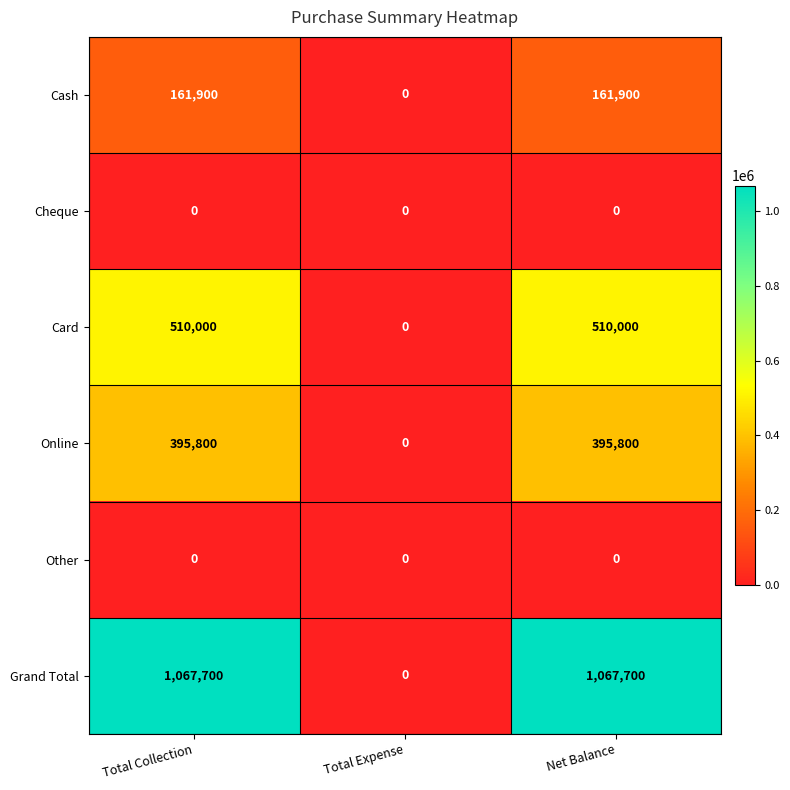

Which series has the widest spread of values?

Grand Total